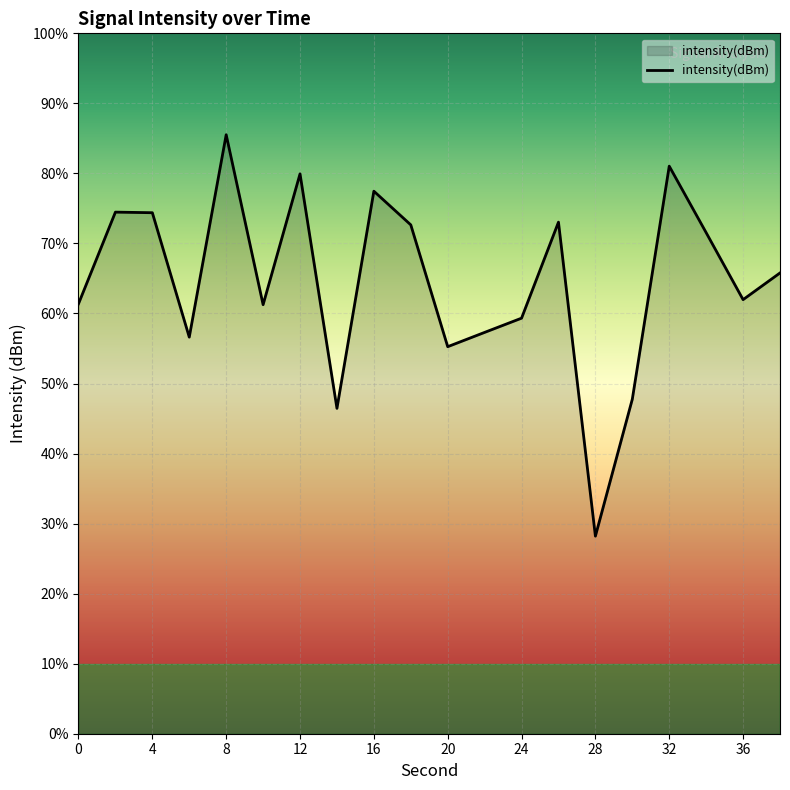

Rank the categories by value from highest to lowest.

8, 32, 12, 16, 2, 4, 26, 18, 34, 38, 36, 0, 10, 24, 22, 6, 20, 30, 14, 28